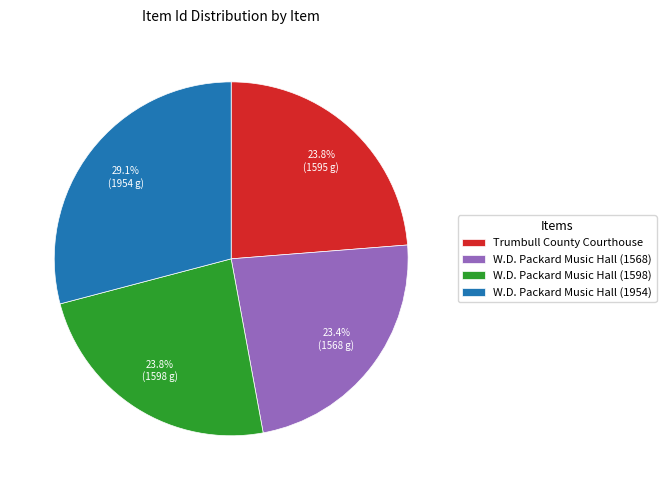

Between W.D. Packard Music Hall (1954) and W.D. Packard Music Hall (1598), which is larger?

W.D. Packard Music Hall (1954)